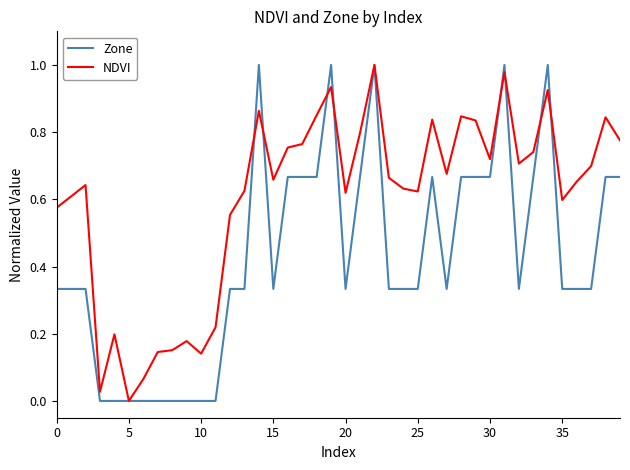

Rank the series by their average value, from lowest to highest.

Zone, NDVI